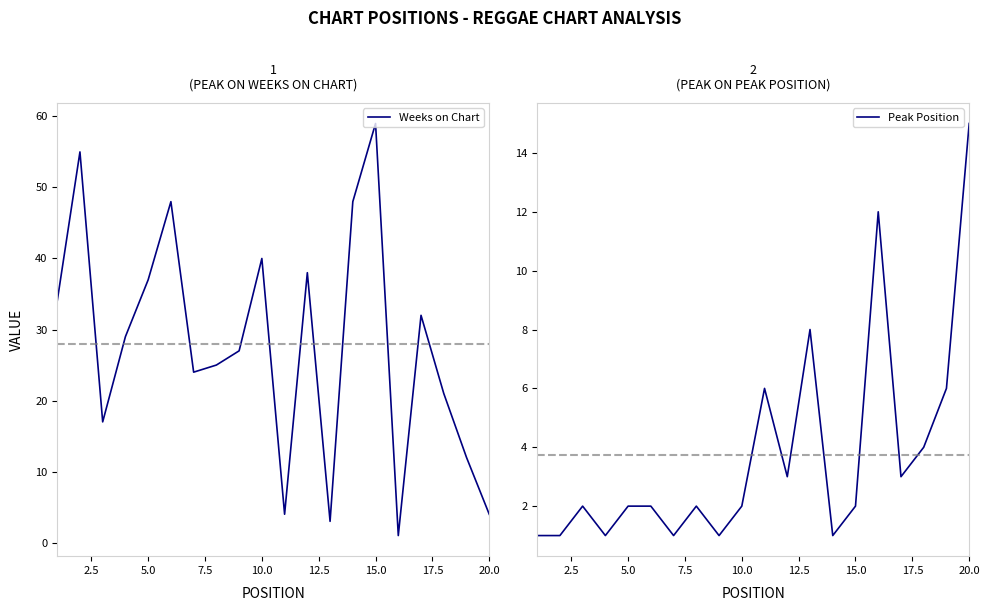

Is it true that Peak Position equals 4 at 17?

True